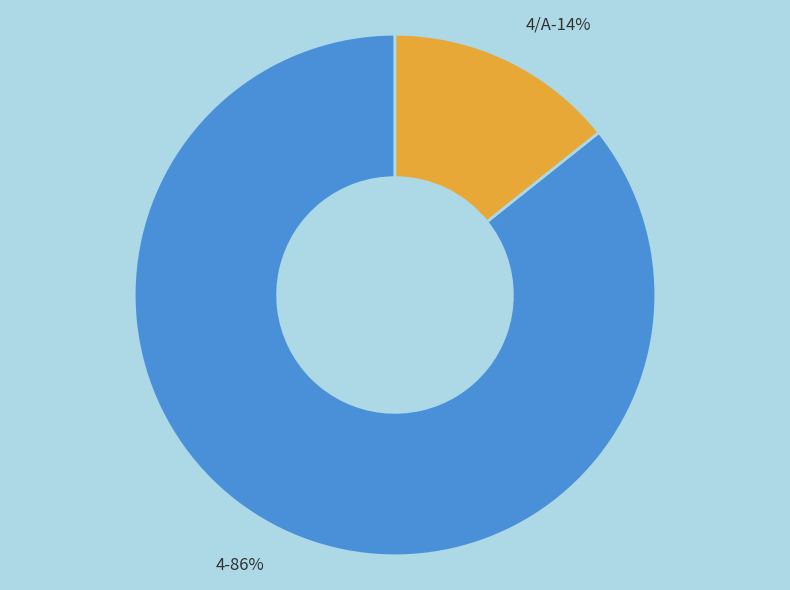

Rank the categories by value from highest to lowest.

4, 4/A